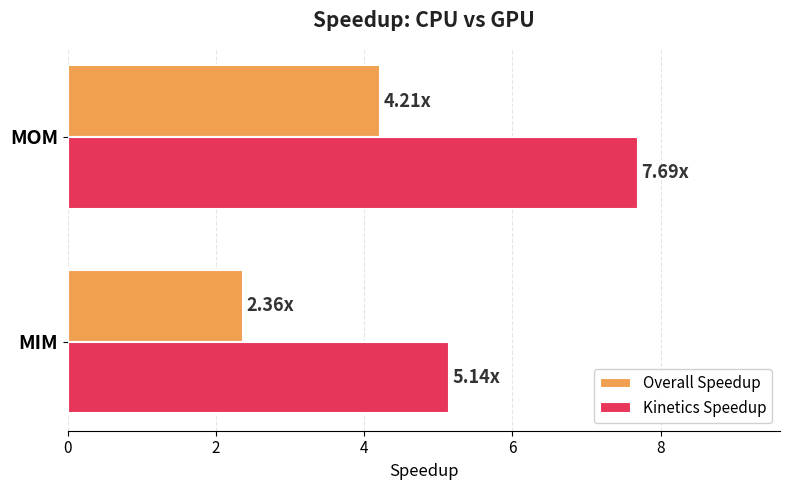

Count the number of categories in the chart.

2